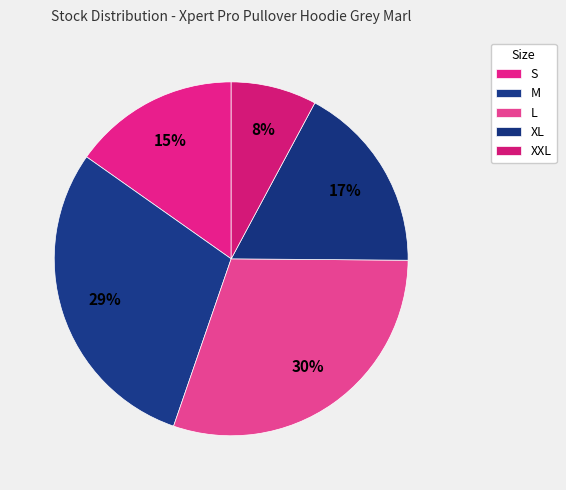

Which slice is the largest?

L